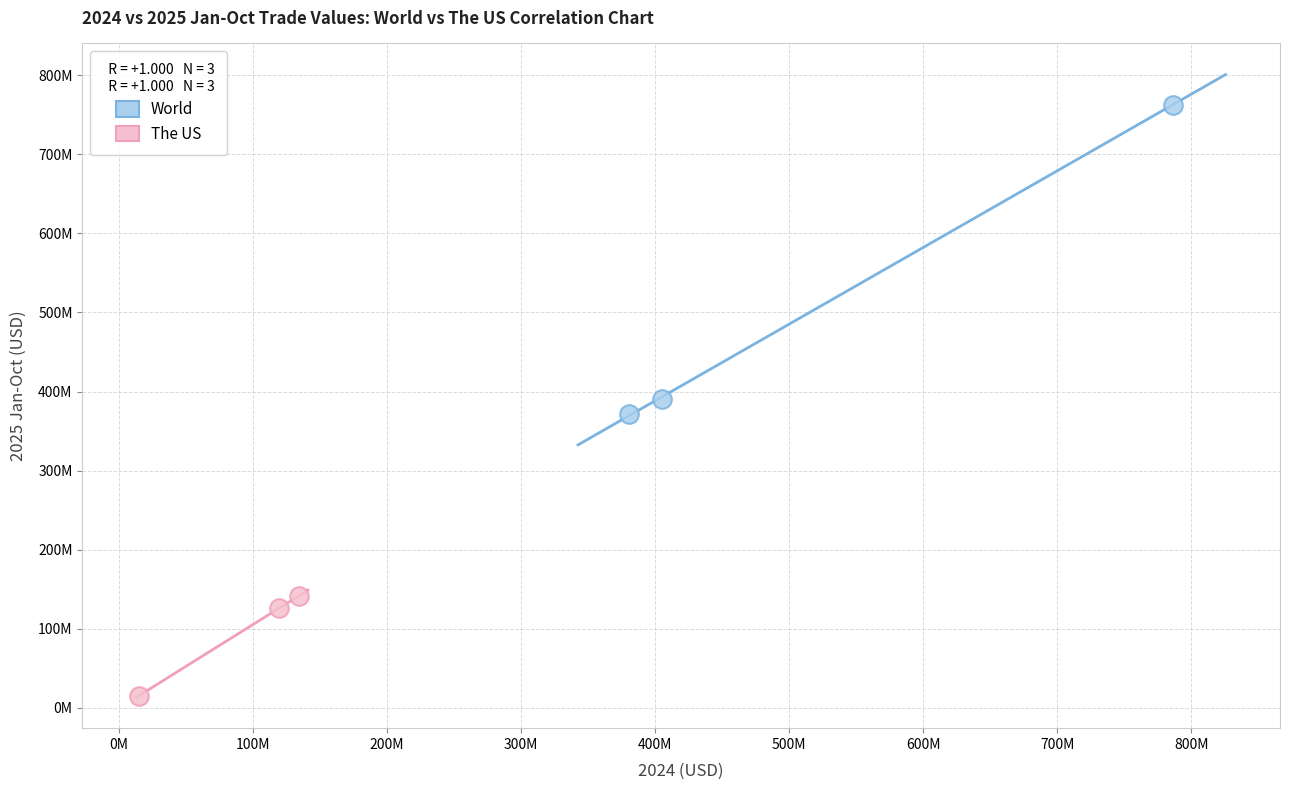

Which series has the largest Y range (max minus min)?

World